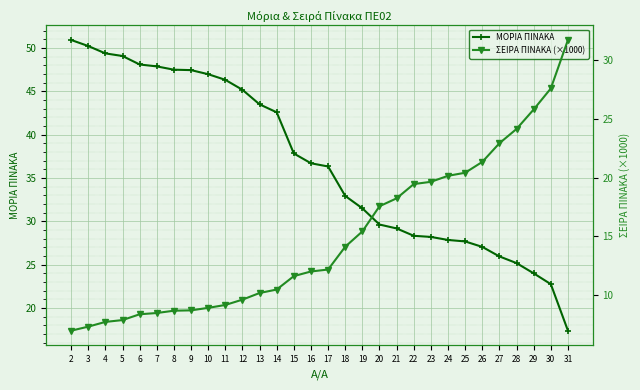

Where is ΣΕΙΡΑ ΠΙΝΑΚΑ (×1000) nearest to the value 19?

22